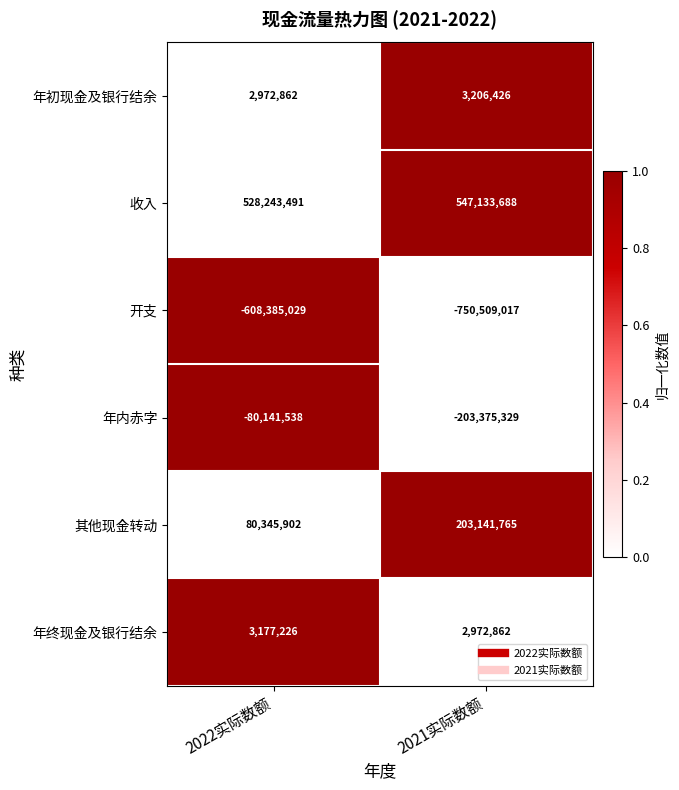

How many data points in 年内赤字 are less than -80141538?

1